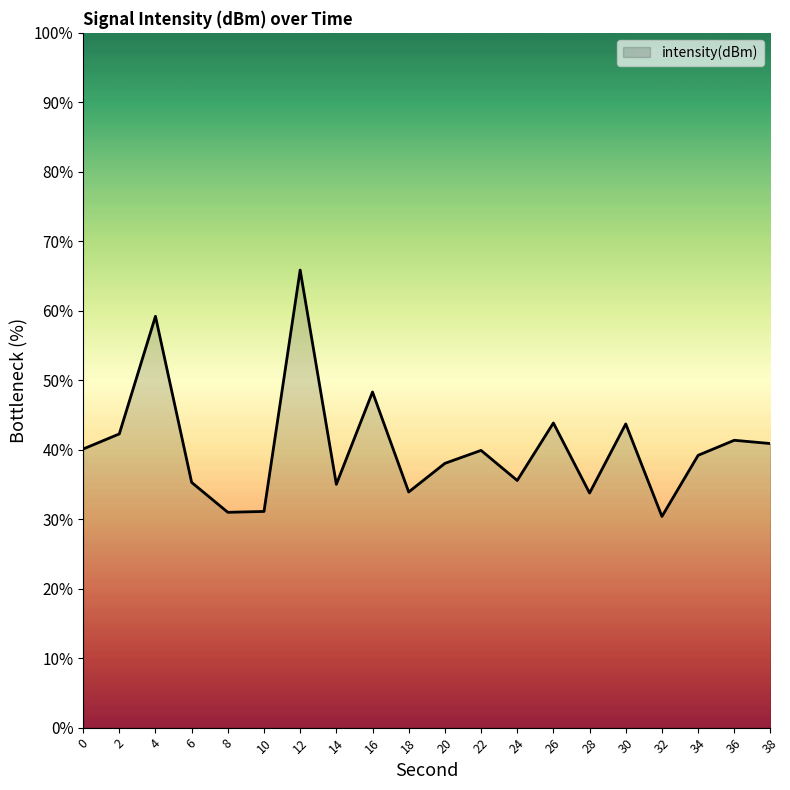

What is the maximum value shown in the chart?

65.9